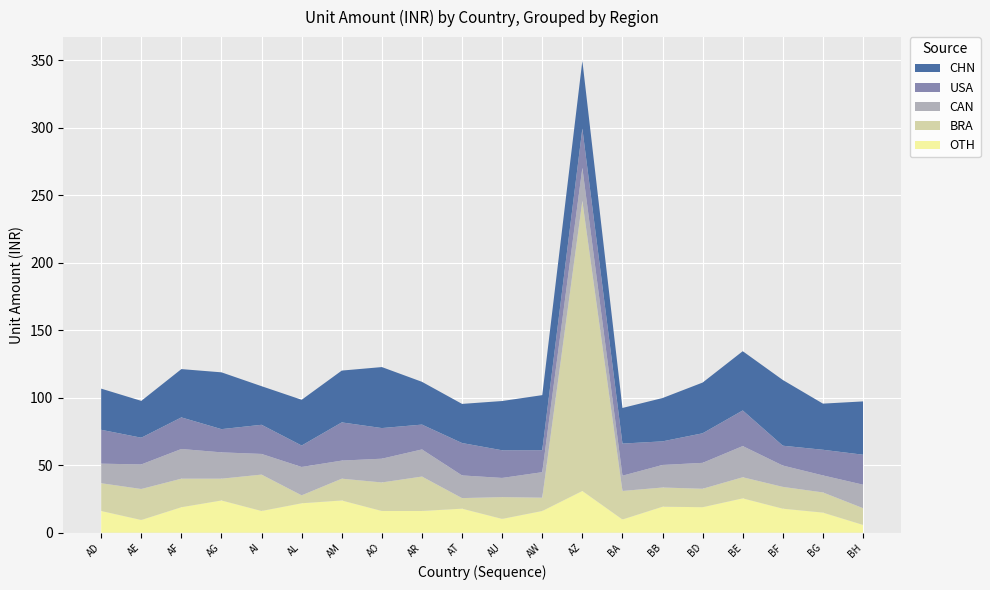

Reading left to right, what are all the values shown in this chart?

OTH: AD=16.1	AE=9.5	AF=18.9	AG=23.9	AI=16.1	AL=21.9	AM=23.9	AO=16.1	AR=16.1	AT=17.9	AU=10.3	AW=16.1	AZ=31.0	BA=9.8	BB=19.3	BD=18.9	BE=25.5	BF=17.9	BG=14.9	BH=5.8
BRA: AD=20.6	AE=22.9	AF=21.1	AG=16.1	AI=27.0	AL=5.9	AM=16.1	AO=21.1	AR=25.5	AT=7.8	AU=16.1	AW=9.8	AZ=214.9	BA=21.1	BB=14.2	BD=13.7	BE=15.6	BF=16.1	BG=14.9	BH=12.4
CAN: AD=14.5	AE=18.2	AF=22.0	AG=19.5	AI=15.3	AL=21.0	AM=13.4	AO=17.6	AR=20.1	AT=16.8	AU=14.2	AW=18.9	AZ=24.5	BA=11.3	BB=16.7	BD=19.2	BE=23.1	BF=15.8	BG=12.6	BH=17.4
USA: AD=25.1	AE=19.8	AF=23.4	AG=17.2	AI=21.6	AL=15.9	AM=28.3	AO=22.7	AR=18.4	AT=24.0	AU=20.5	AW=16.3	AZ=29.1	BA=23.8	BB=17.5	BD=21.9	BE=26.4	BF=14.7	BG=19.0	BH=22.2
CHN: AD=30.5	AE=27.3	AF=35.8	AG=42.1	AI=28.6	AL=33.9	AM=38.4	AO=45.2	AR=31.7	AT=29.0	AU=36.5	AW=40.8	AZ=50.3	BA=26.4	BB=32.1	BD=37.6	BE=43.9	BF=48.7	BG=34.2	BH=39.5